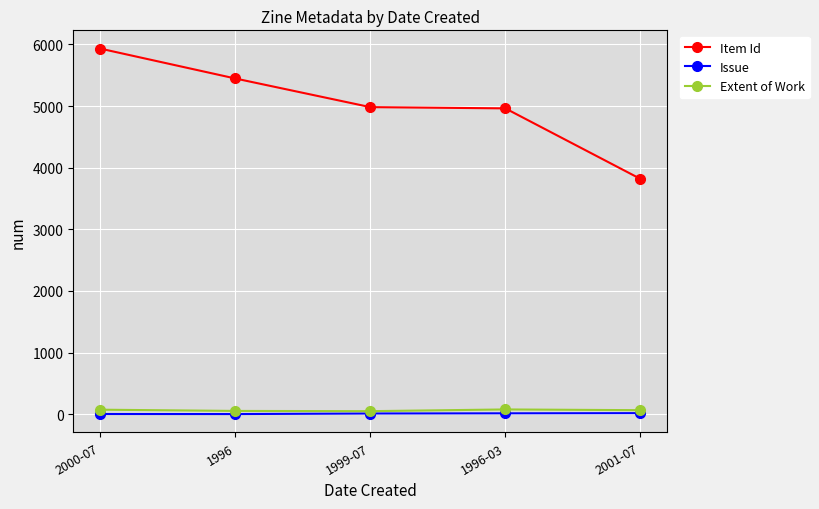

Which label corresponds to the largest value in the chart?

2000-07